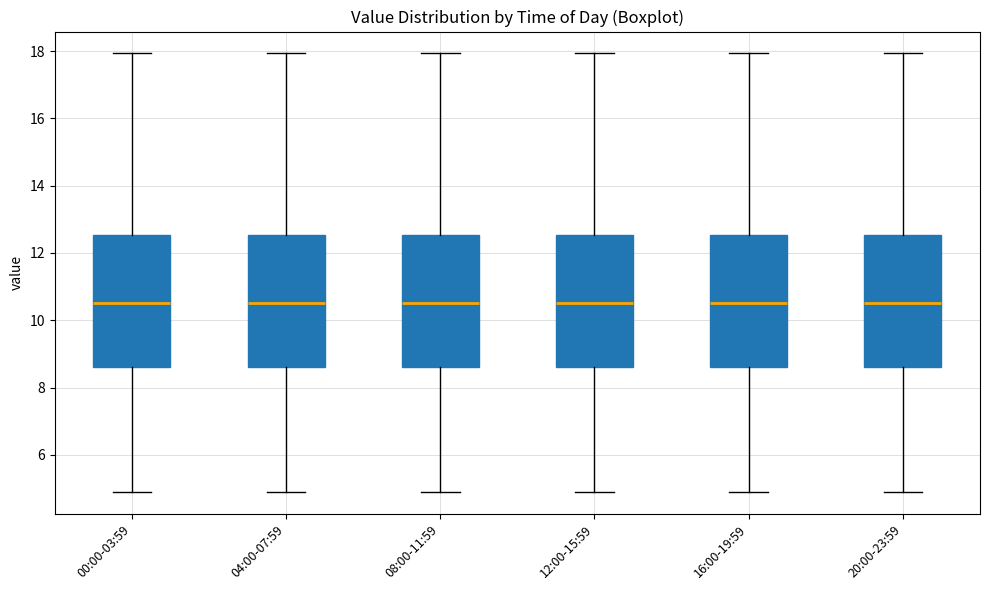

Reading left to right, read every box against the y-axis: the position of its median line, the range the box covers, and the ends of its whiskers. The values are not printed on the chart, so give them approximately, as read against the axis.

00:00-03:59: median 10.6, box 8.6 to 12.6, whiskers 5.0 to 18.0
04:00-07:59: median 10.6, box 8.6 to 12.6, whiskers 5.0 to 18.0
08:00-11:59: median 10.6, box 8.6 to 12.6, whiskers 5.0 to 18.0
12:00-15:59: median 10.6, box 8.6 to 12.6, whiskers 5.0 to 18.0
16:00-19:59: median 10.6, box 8.6 to 12.6, whiskers 5.0 to 18.0
20:00-23:59: median 10.6, box 8.6 to 12.6, whiskers 5.0 to 18.0